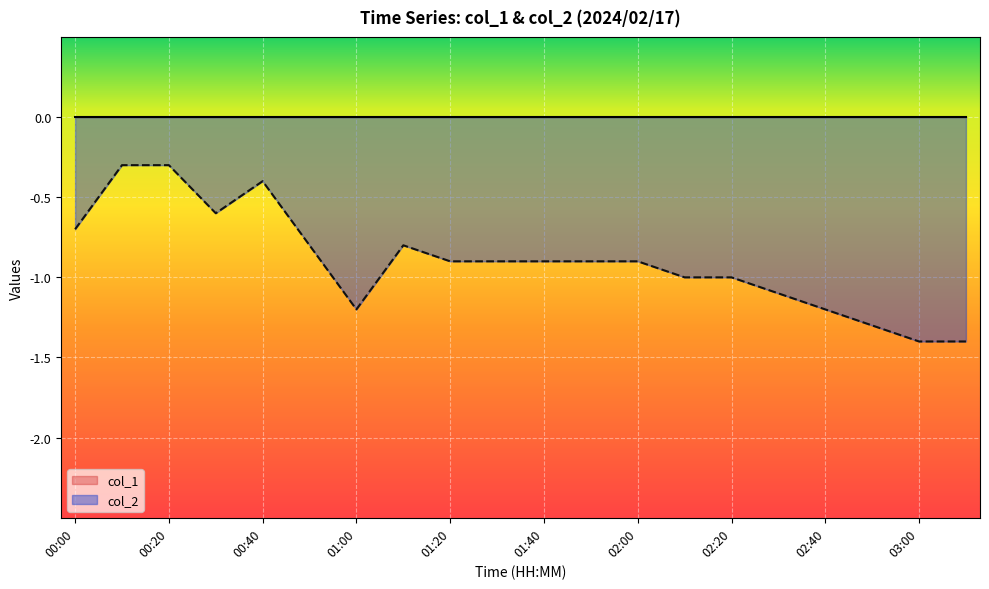

The value at 01:10 is -0.4. True or false?

False